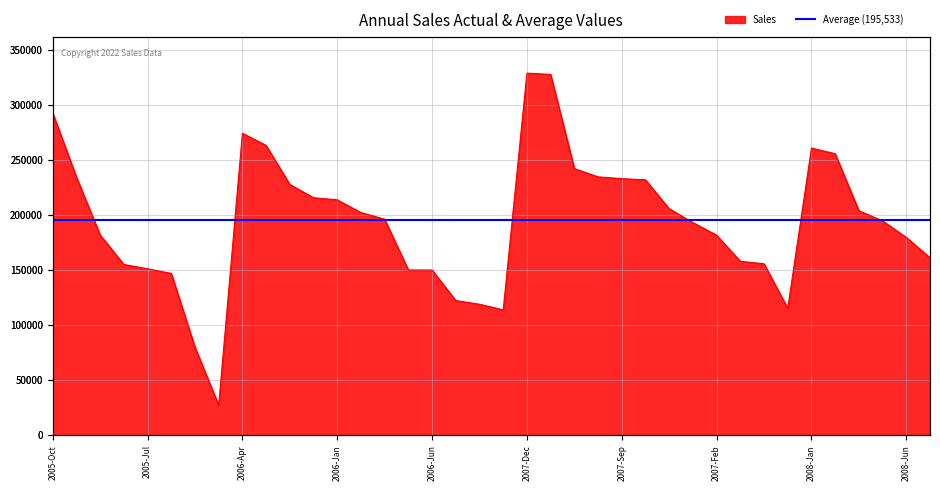

Approximately how many times larger is the value at 2007-Feb compared to 2008-Apr?

1.1